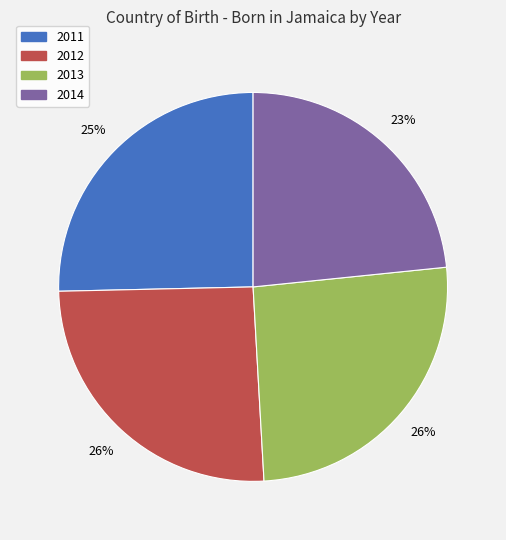

To the nearest percent, what is the average slice percentage?

25%